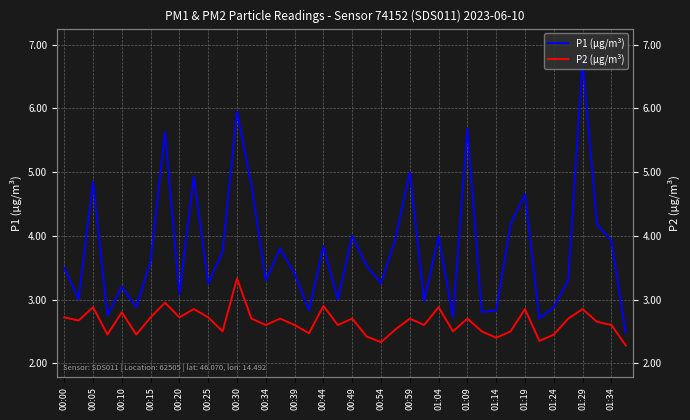

True or false: P2 (µg/m³) and P1 (µg/m³) intersect in this chart.

False